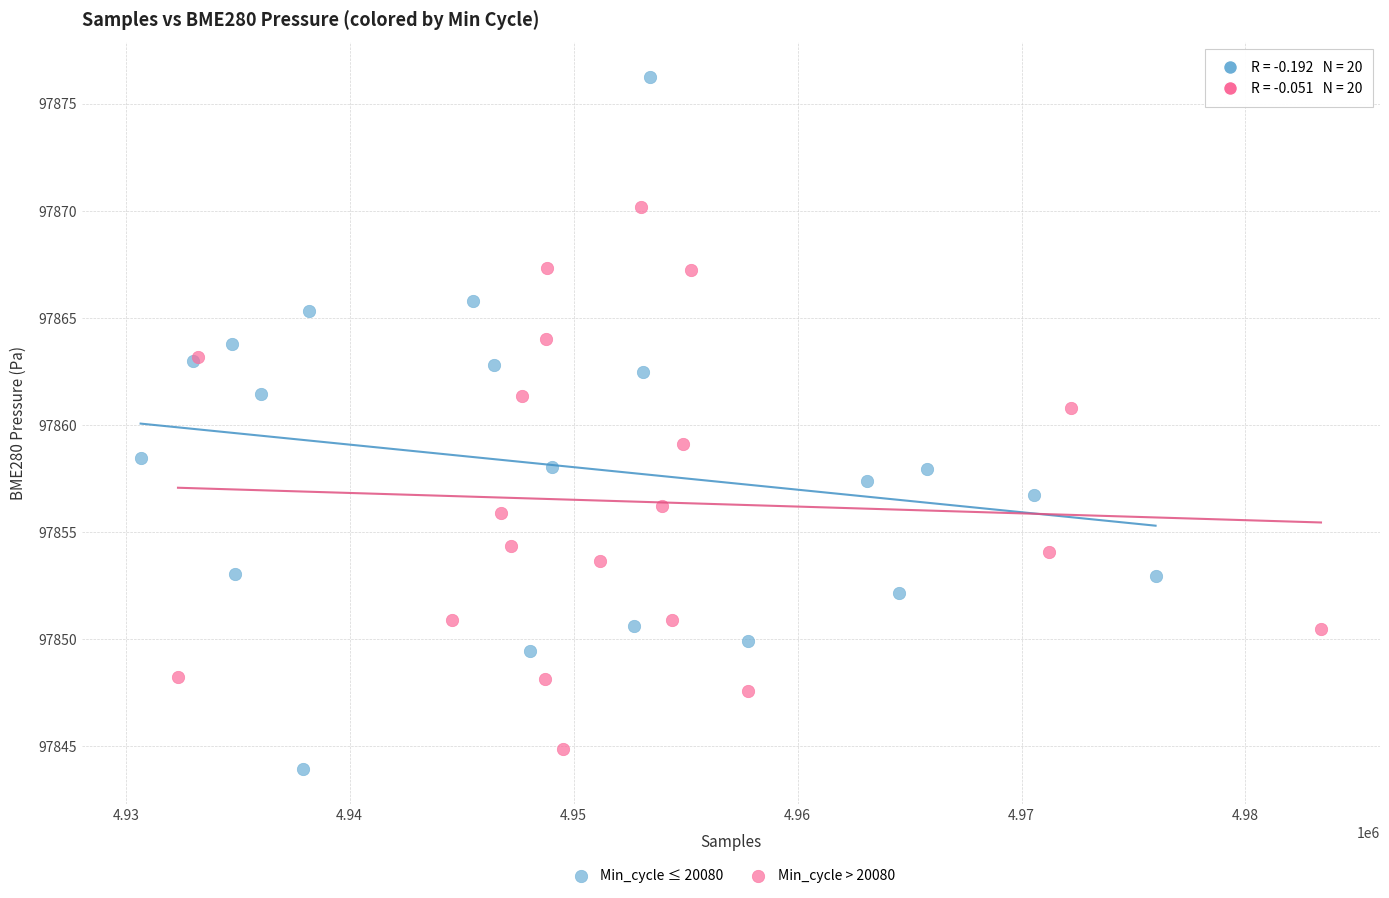

Which series has the largest Y range (max minus min)?

Min_cycle ≤ 20080